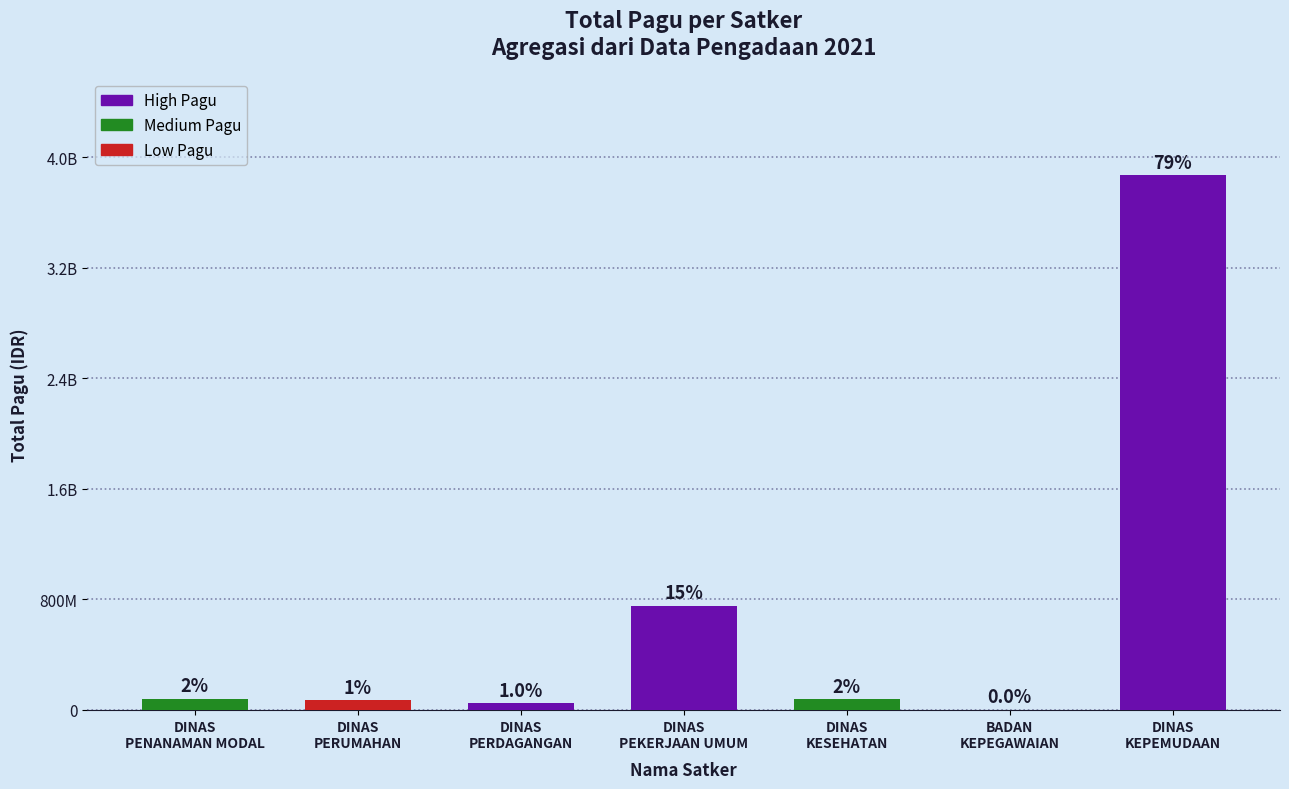

Reading left to right, list all the values displayed in this chart.

DINAS
PENANAMAN MODAL=80395500	DINAS
PERUMAHAN=70645000	DINAS
PERDAGANGAN=48340000	DINAS
PEKERJAAN UMUM=755042500	DINAS
KESEHATAN=75820000	BADAN
KEPEGAWAIAN=2400000	DINAS
KEPEMUDAAN=3871846413